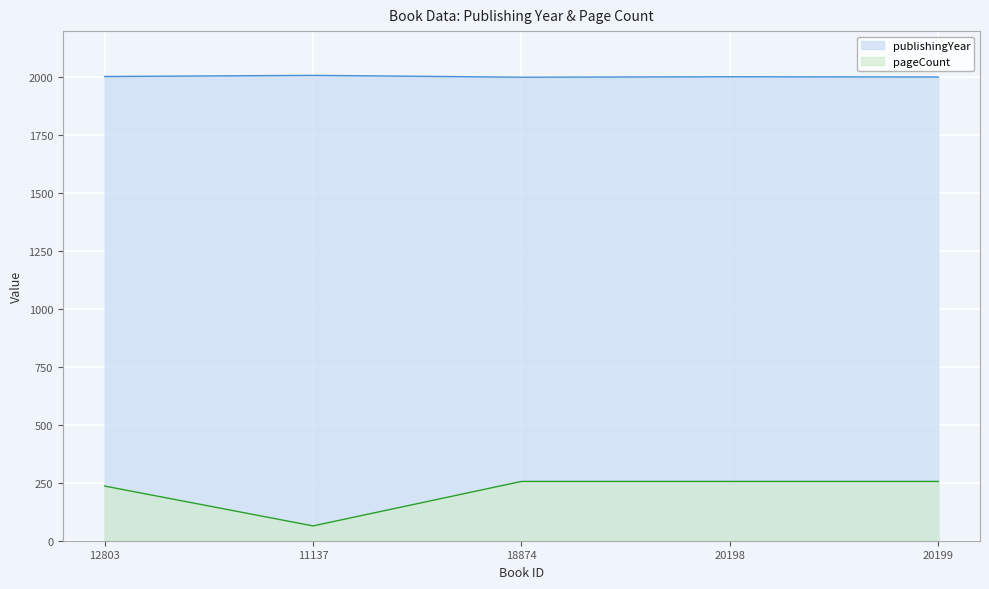

What is the label of the 2nd point from the right?

20198